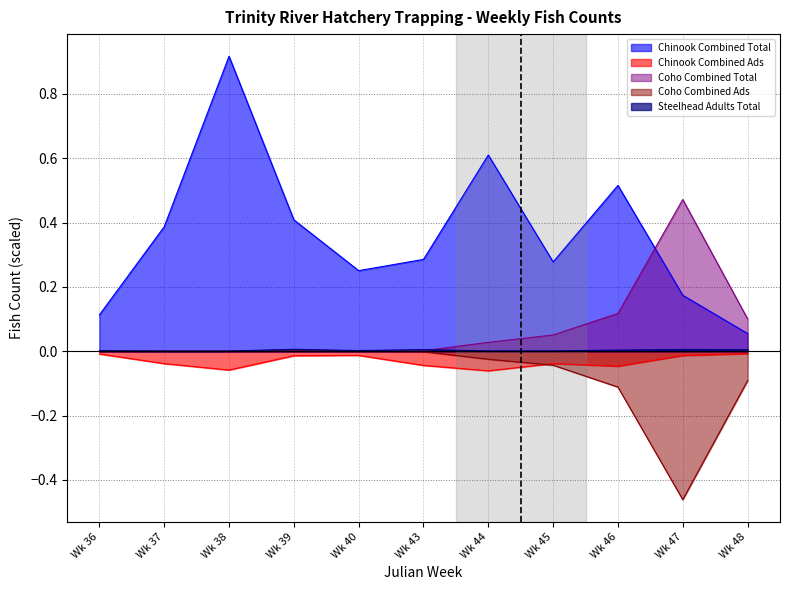

True or false: Chinook Combined Ads and Steelhead Adults Total cross at least once.

False